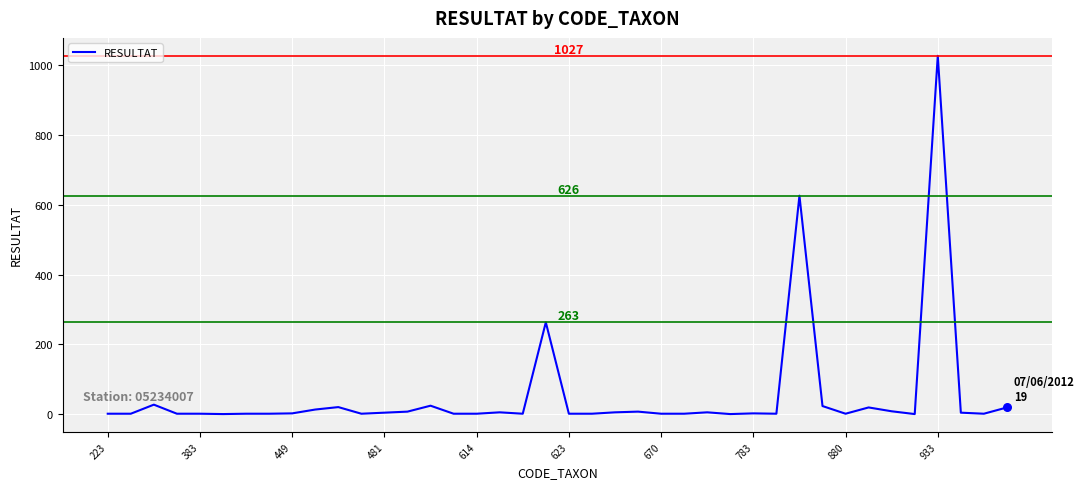

What is the maximum value shown in the chart?

1027